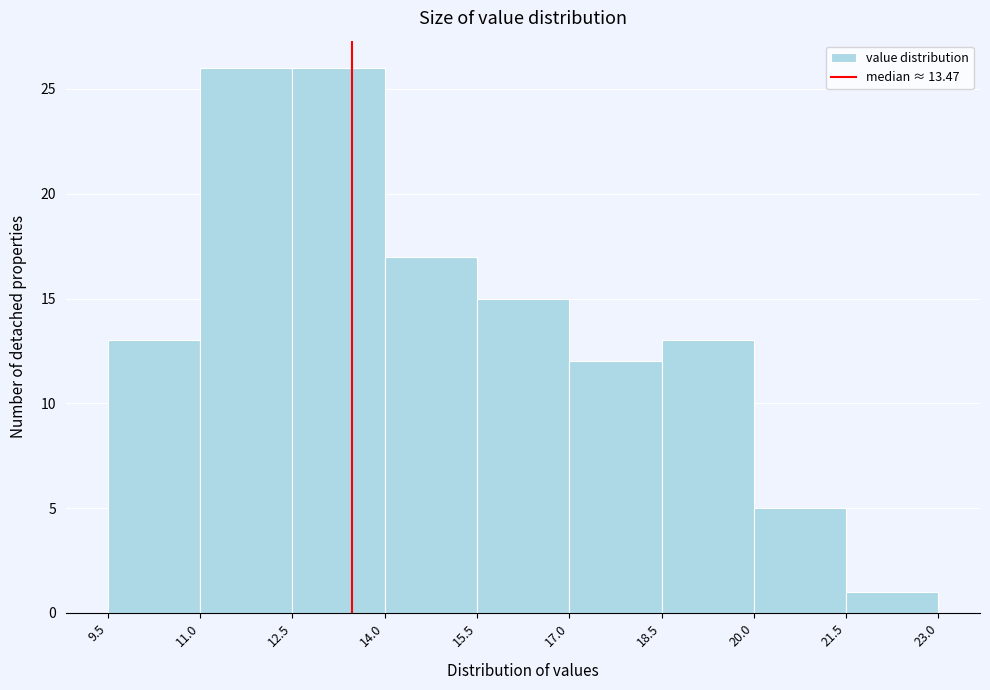

How tall is the bar that spans 18.5 to 20.0 on the x-axis? The values are not printed on the chart, so give them approximately, as read against the axis.

13